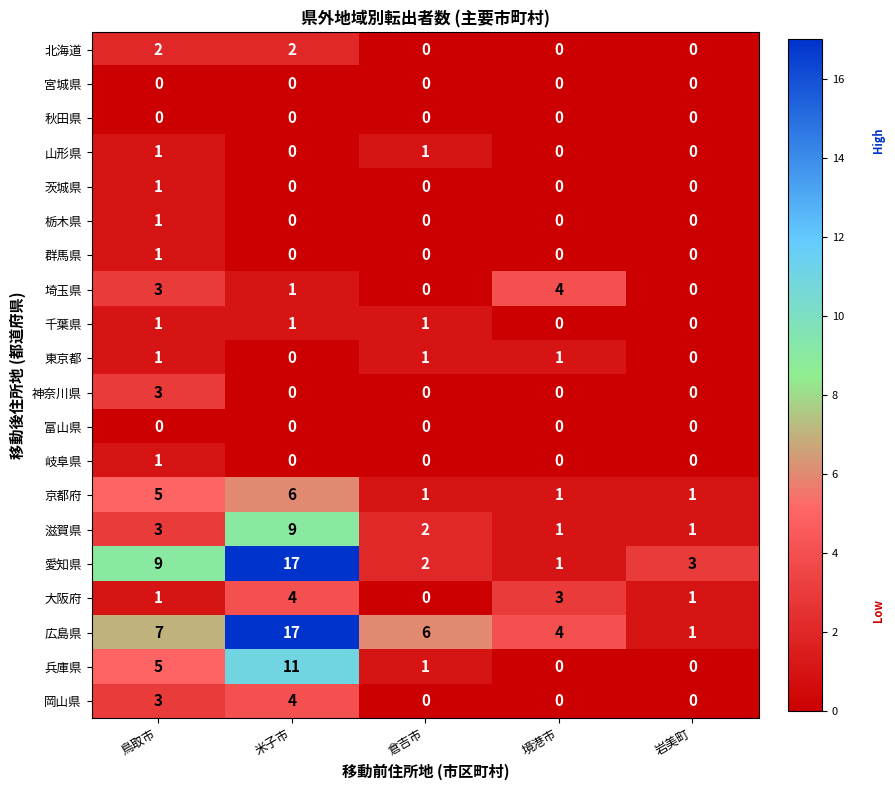

Is the value of 愛知県 at 岩美町 greater than the value of 群馬県 at 米子市?

Yes